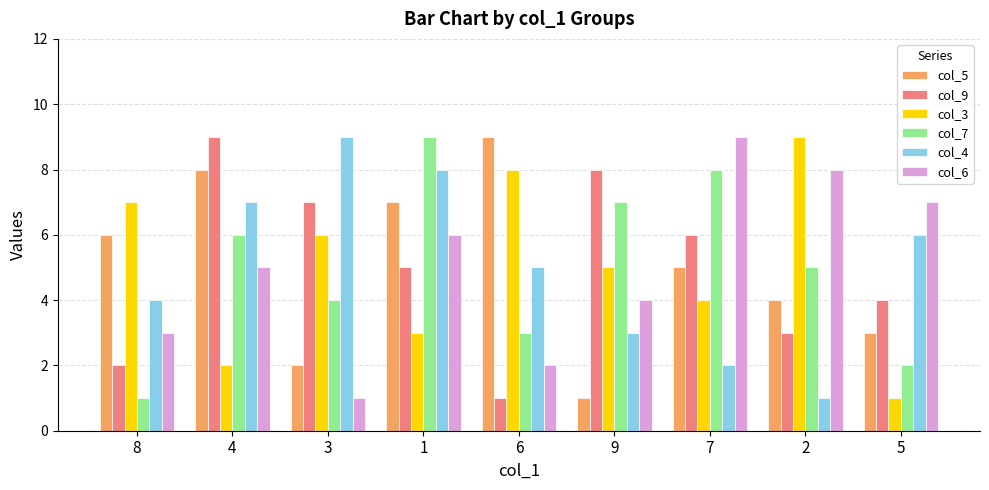

Is the value of col_9 at 9 greater than the value of col_3 at 1?

Yes